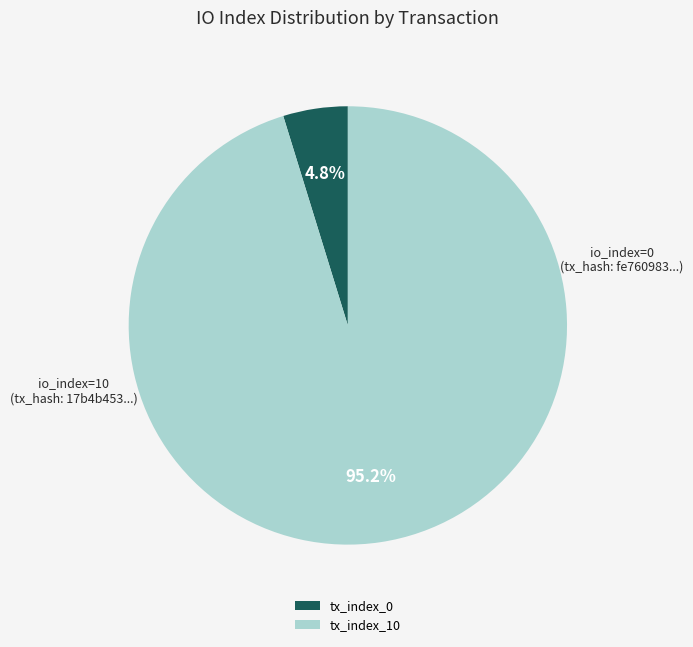

Between tx_index_0 and tx_index_10, which is larger?

tx_index_10